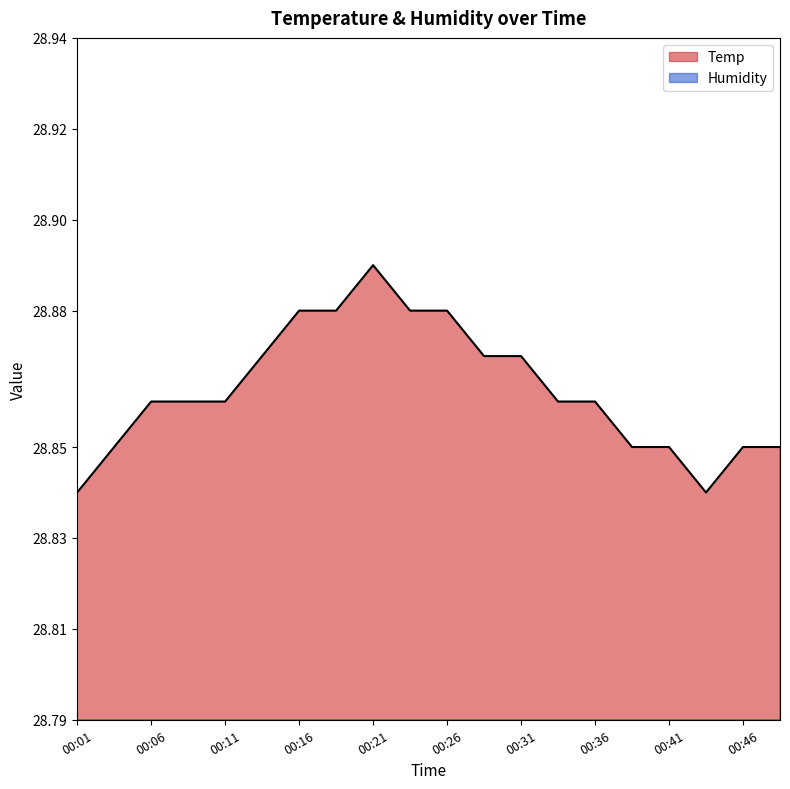

What is the value of the Temp point at the 11th from the left?

28.9